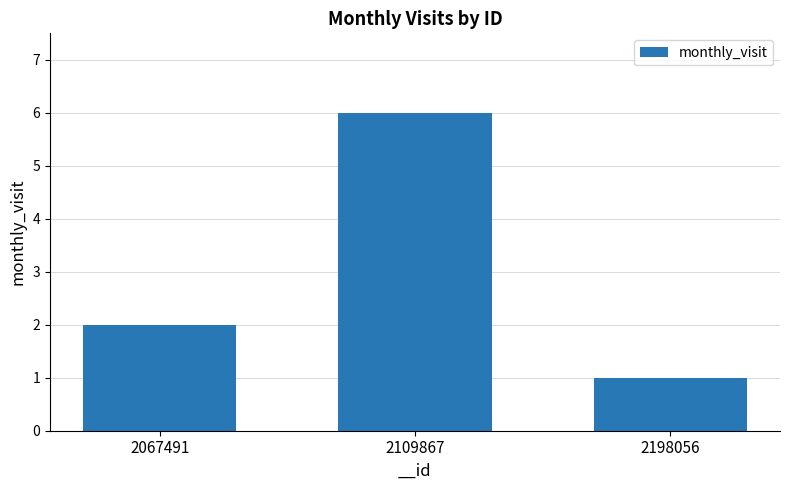

List the labels in order of value, largest first.

2109867, 2067491, 2198056